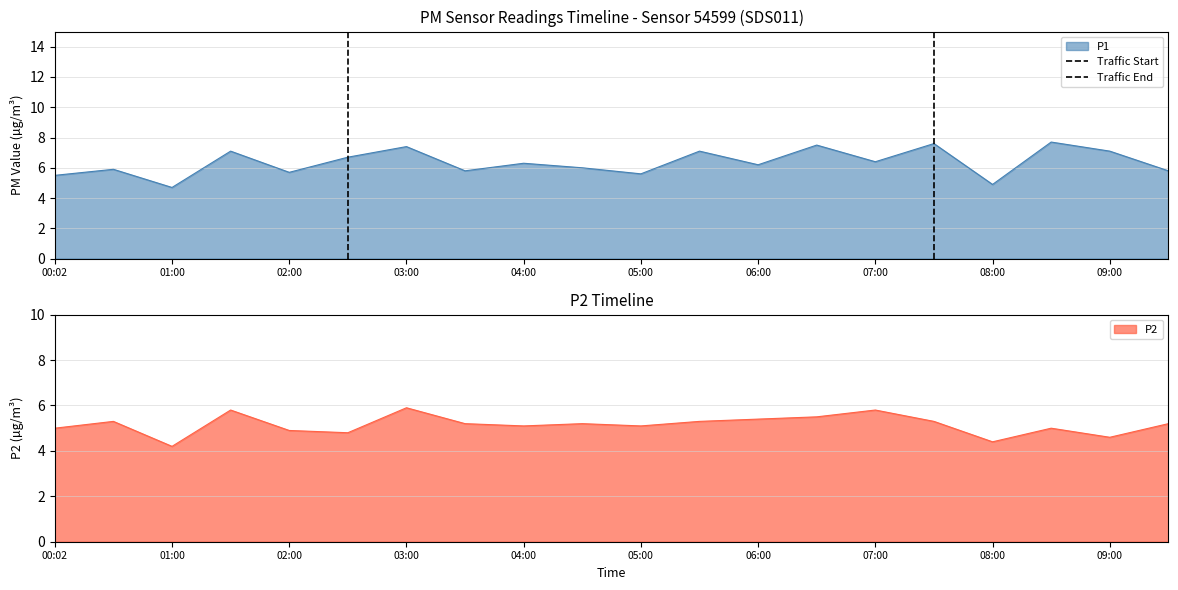

Is it true that P1 equals 6.2 at 06:00?

True